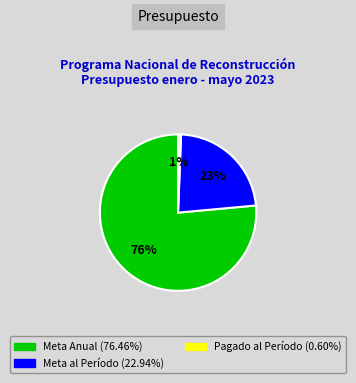

How many slices are in this pie chart?

3